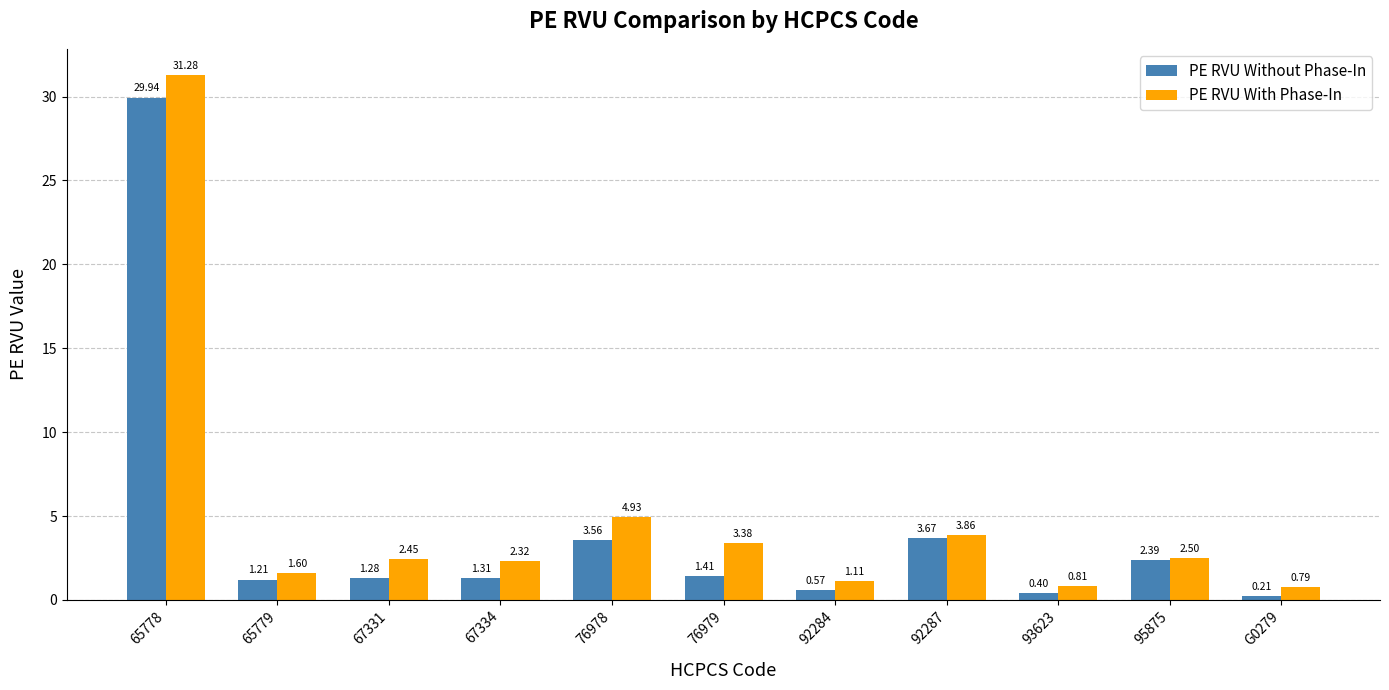

What is the label of the 5th bar from the right?

92284